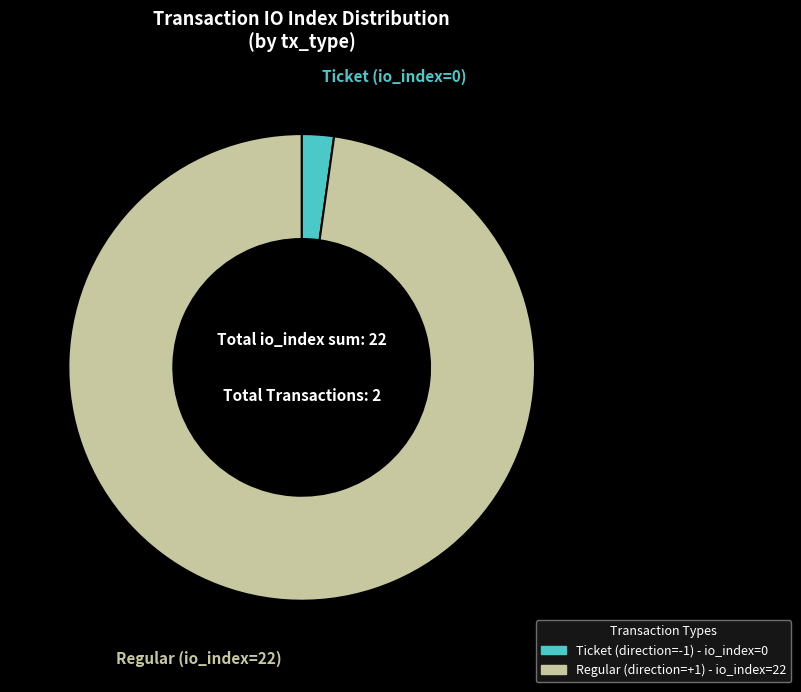

Is there a majority slice in this chart?

Yes